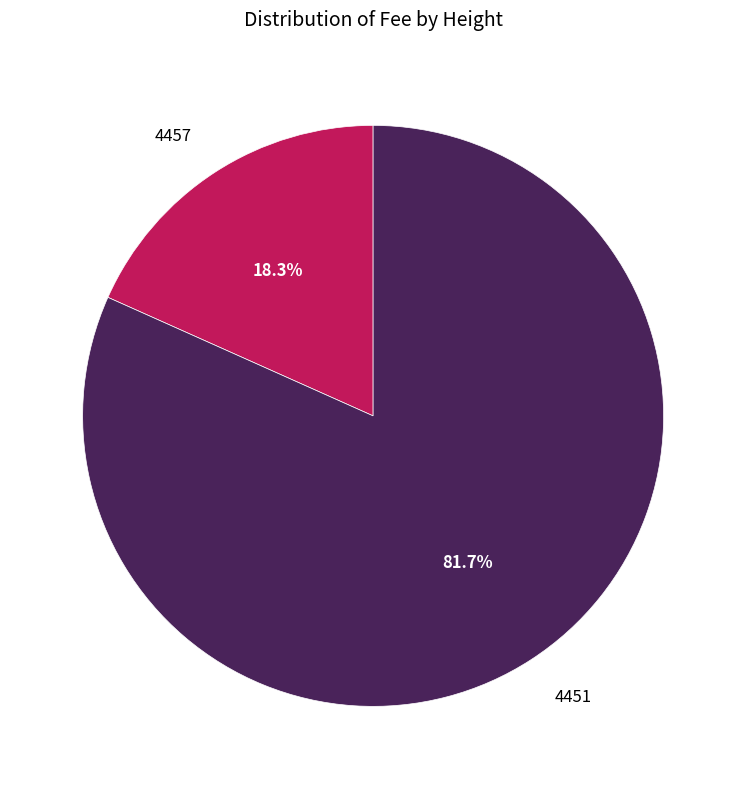

To the nearest percent, what is the difference between the 4457 and 4451 slice percentages?

63%